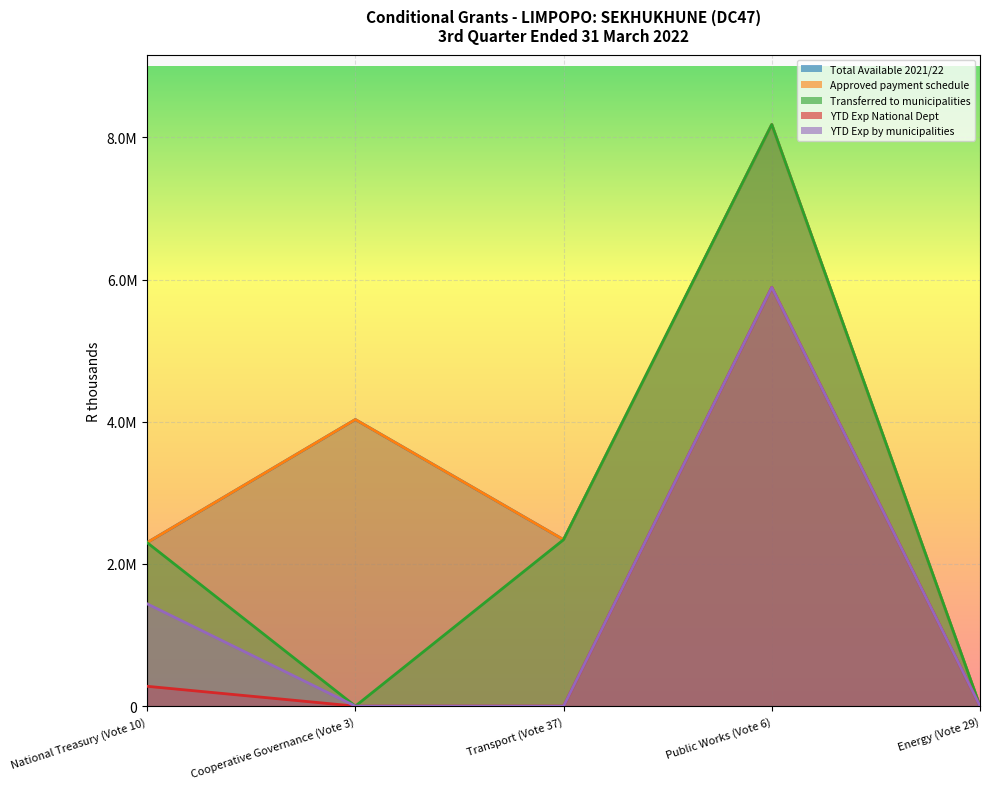

Is the value of YTD Exp National Dept at National Treasury (Vote 10) greater than the value of YTD Exp by municipalities at Energy (Vote 29)?

Yes